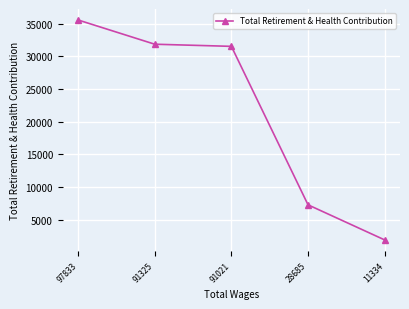

How many lines are shown in the chart?

1